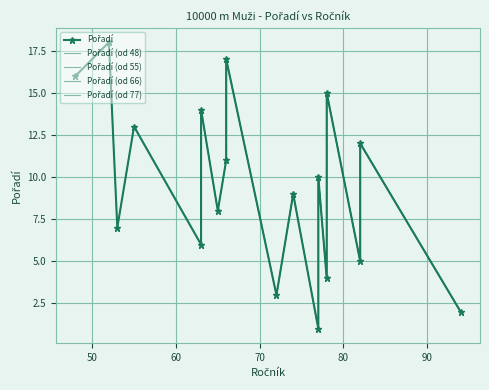

List the labels in order of value, largest first.

52, 66, 48, 78, 63, 55, 82, 66, 77, 74, 65, 53, 63, 82, 78, 72, 94, 77